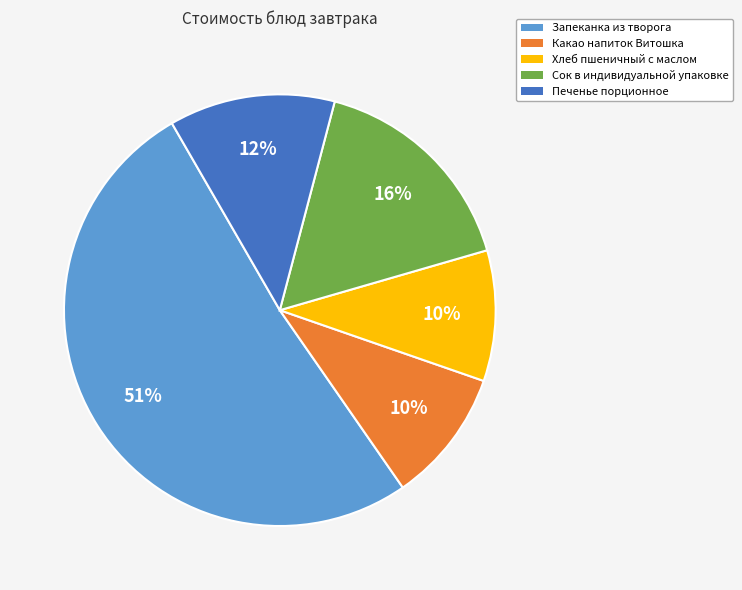

Approximately how many times larger is the value at Сок в индивидуальной упаковке compared to Какао напиток Витошка?

1.6